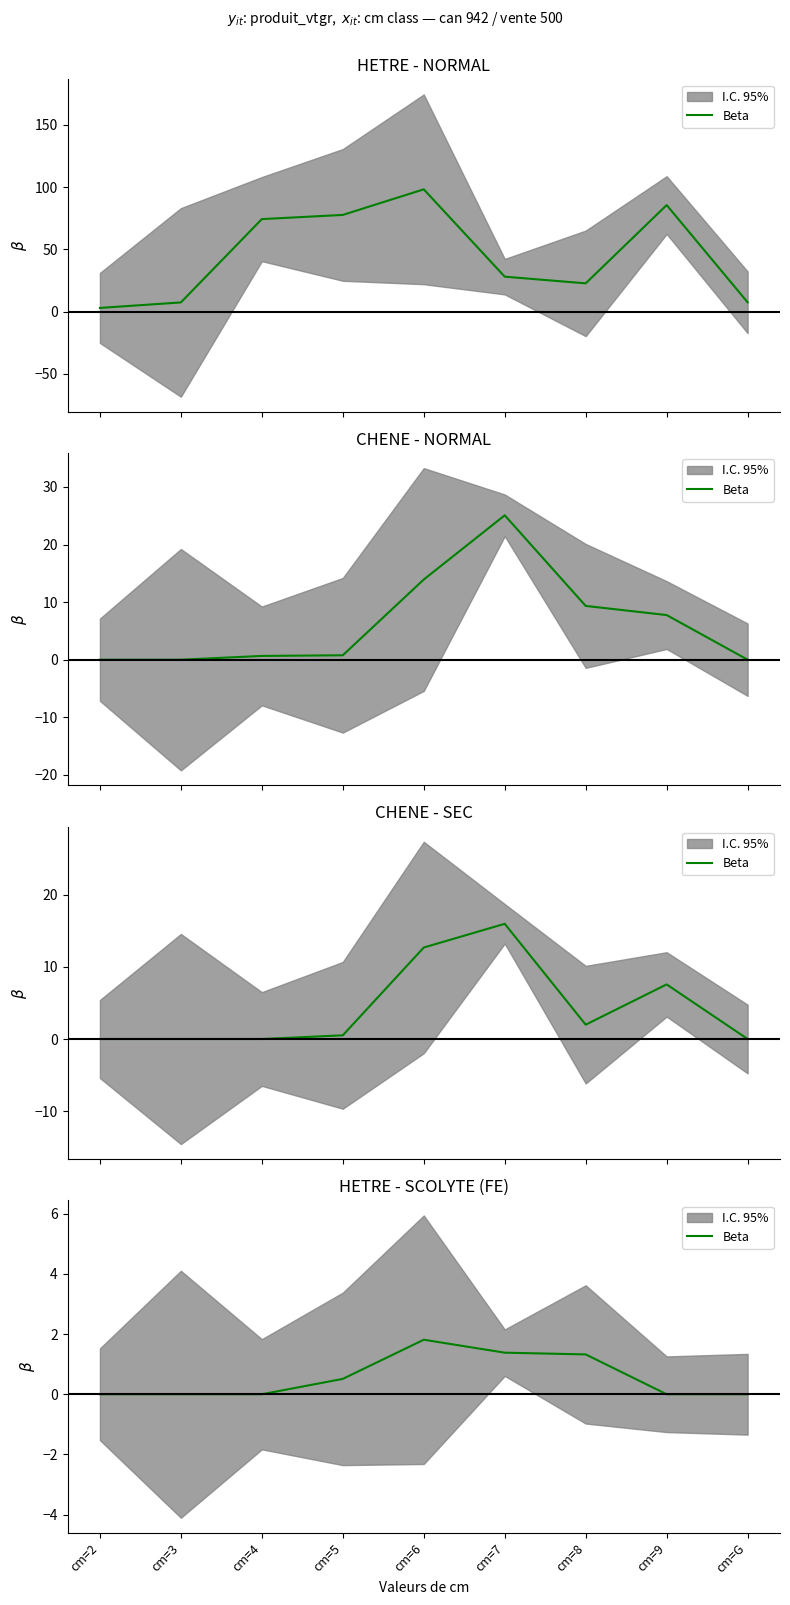

What is the ratio of the value at cm=6 to the value at cm=8?

1.4